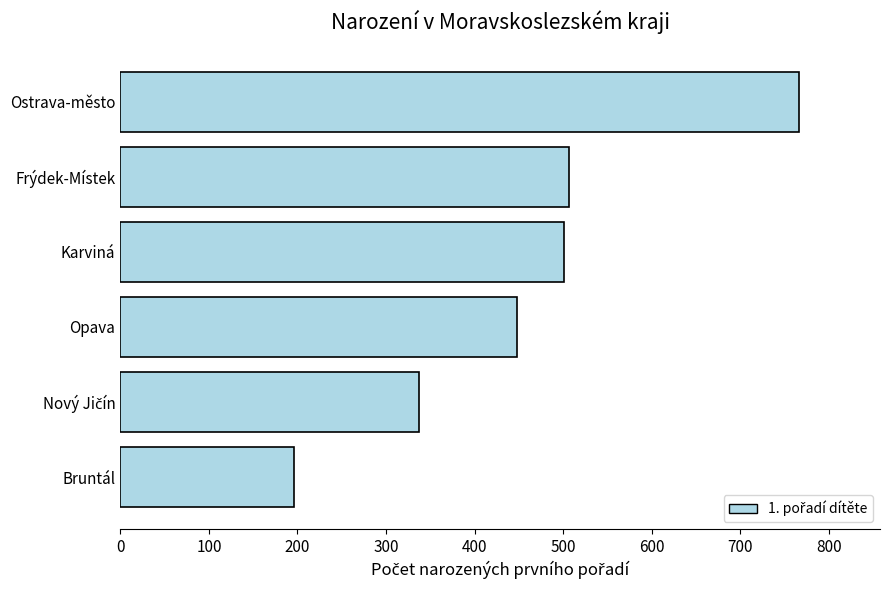

True or false: the data shows 766 at Ostrava-město.

True